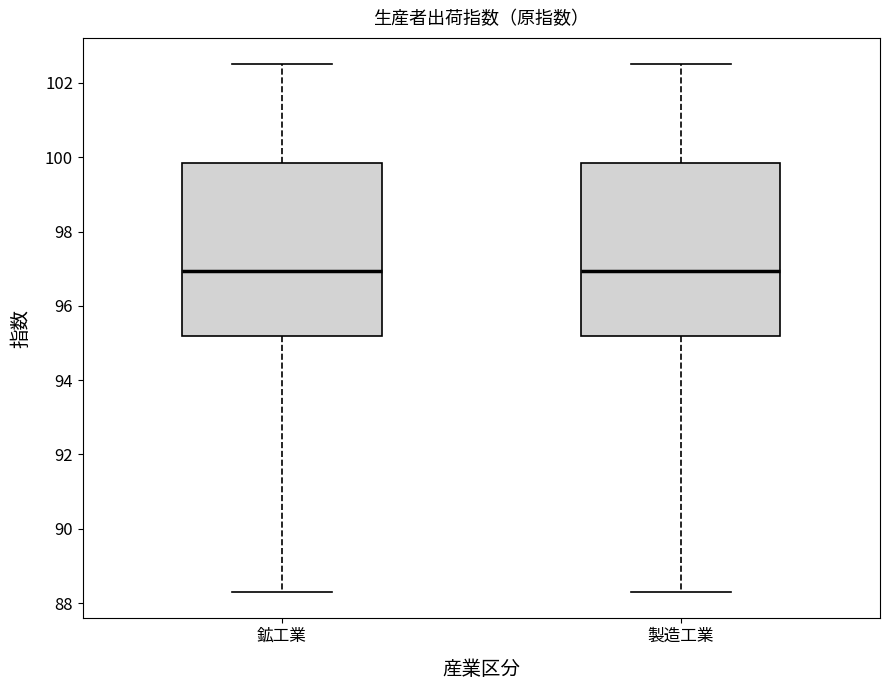

Reading left to right, read every box against the y-axis: the position of its median line, the range the box covers, and the ends of its whiskers. The values are not printed on the chart, so give them approximately, as read against the axis.

鉱工業: median 97.0, box 95.2 to 99.8, whiskers 88.4 to 102.6
製造工業: median 97.0, box 95.2 to 99.8, whiskers 88.4 to 102.6